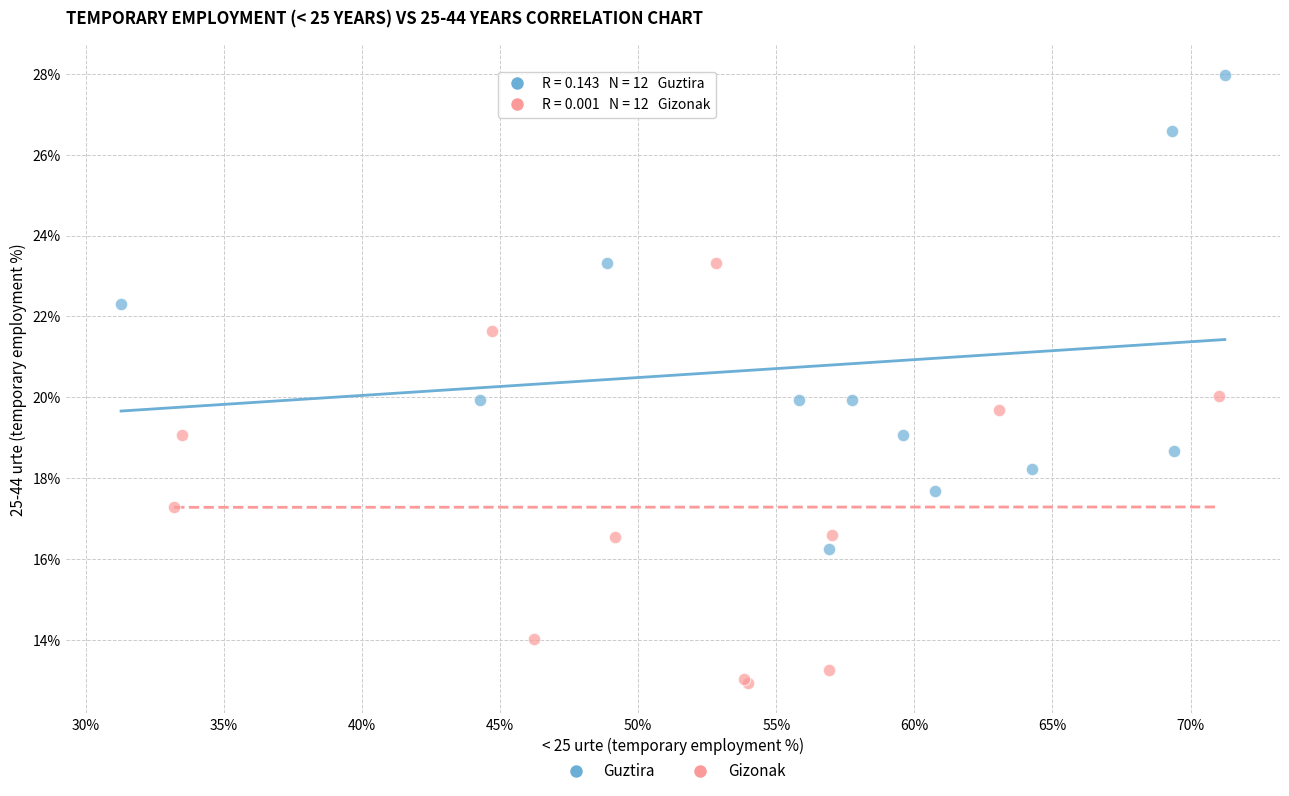

Which series contains the lowest Y value?

Gizonak